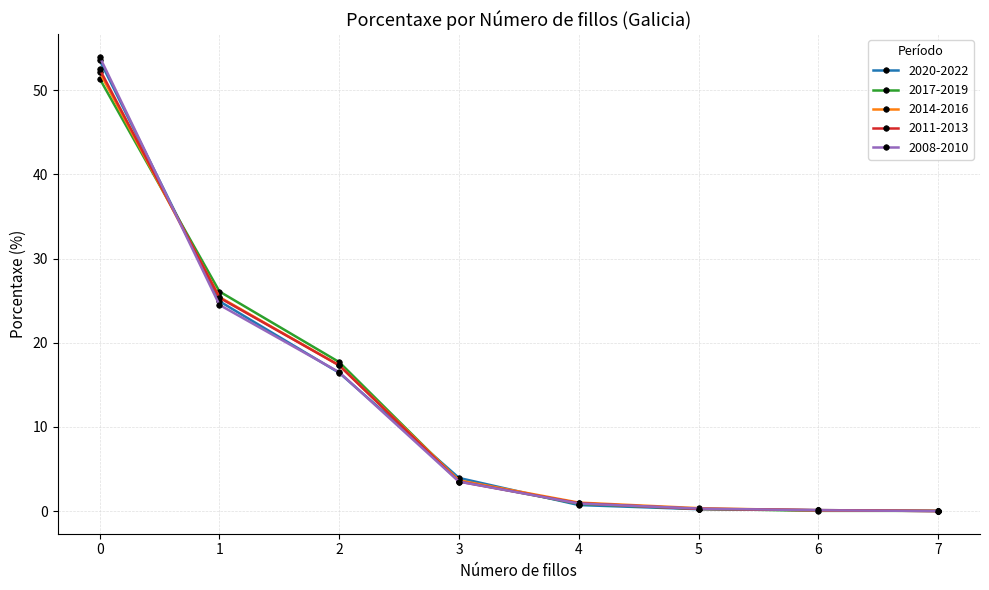

Which series has the largest range (max minus min)?

2008-2010